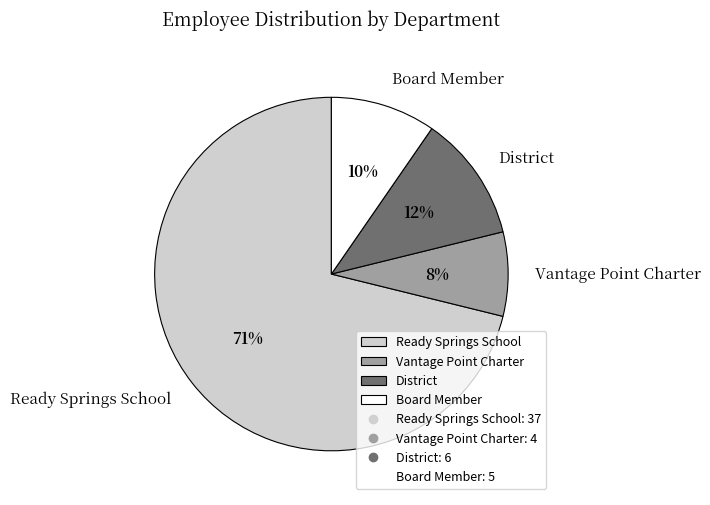

Is the sum of District and Ready Springs School greater than half?

Yes